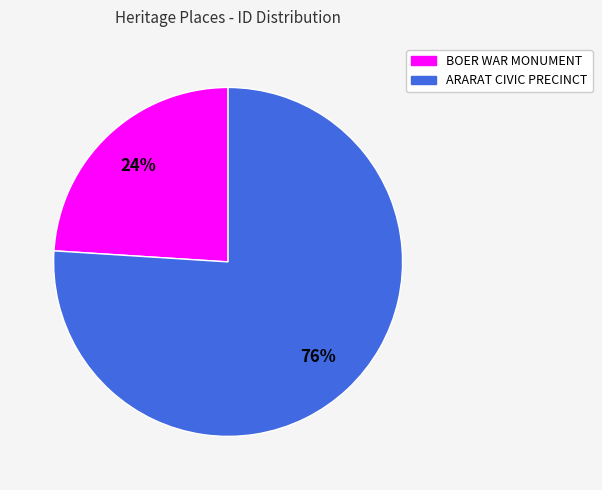

How many segments does this pie chart have?

2